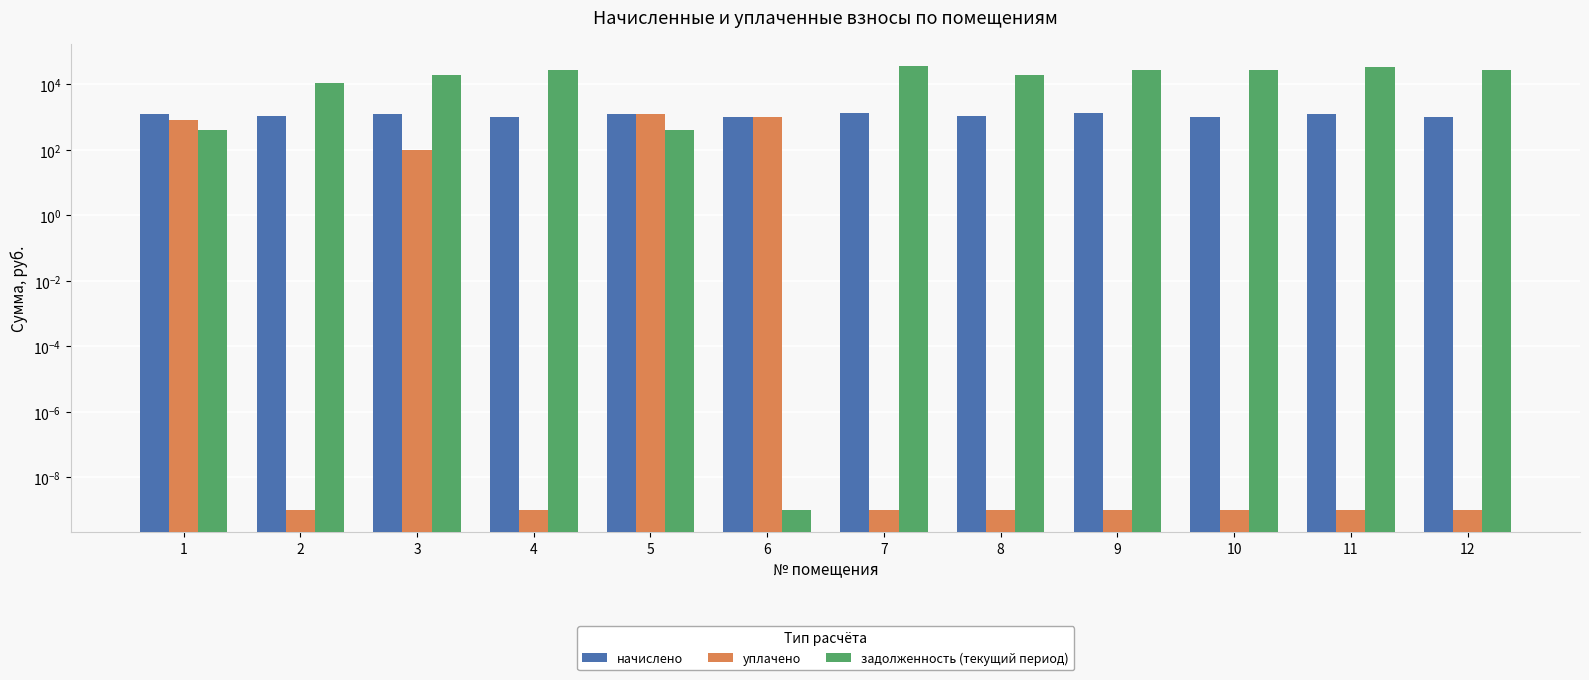

List the series in order of their peak value, highest first.

задолженность (текущий период), начислено, уплачено